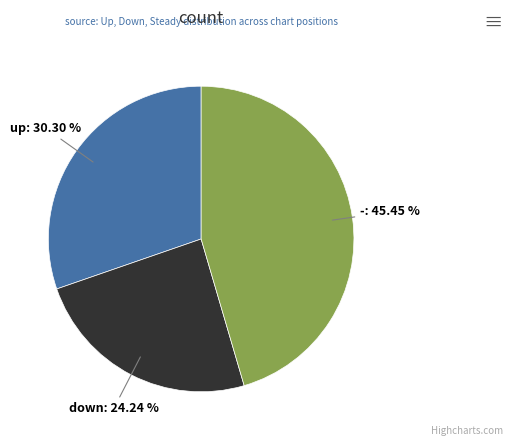

Is there a majority slice in this chart?

No